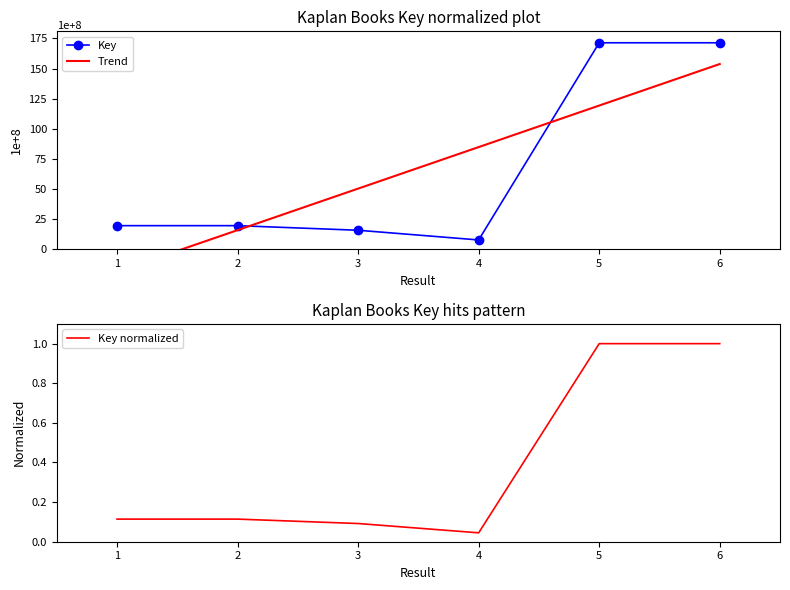

Is the value of Trend at 4 greater than the value of Key normalized at 5?

Yes